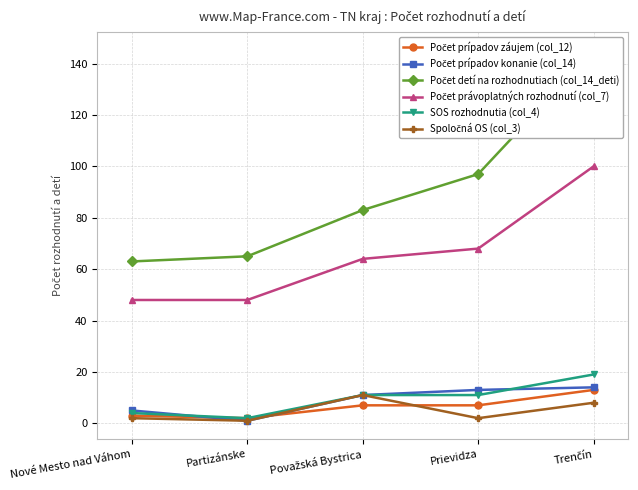

Reading left to right, list all the values displayed in this chart.

Počet prípadov záujem (col_12): Nové Mesto nad Váhom=3	Partizánske=2	Považská Bystrica=7	Prievidza=7	Trenčín=13
Počet prípadov konanie (col_14): Nové Mesto nad Váhom=5	Partizánske=1	Považská Bystrica=11	Prievidza=13	Trenčín=14
Počet detí na rozhodnutiach (col_14_deti): Nové Mesto nad Váhom=63	Partizánske=65	Považská Bystrica=83	Prievidza=97	Trenčín=145
Počet právoplatných rozhodnutí (col_7): Nové Mesto nad Váhom=48	Partizánske=48	Považská Bystrica=64	Prievidza=68	Trenčín=100
SOS rozhodnutia (col_4): Nové Mesto nad Váhom=4	Partizánske=2	Považská Bystrica=11	Prievidza=11	Trenčín=19
Spoločná OS (col_3): Nové Mesto nad Váhom=2	Partizánske=1	Považská Bystrica=11	Prievidza=2	Trenčín=8